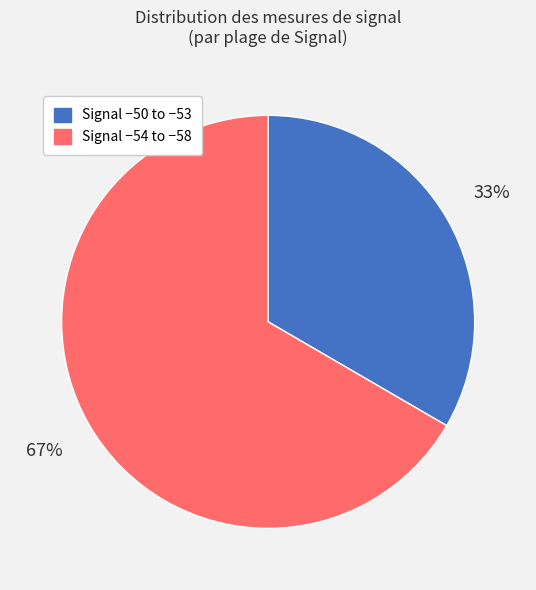

The Signal −54 to −58 slice represents 67% of the pie. True or false?

True